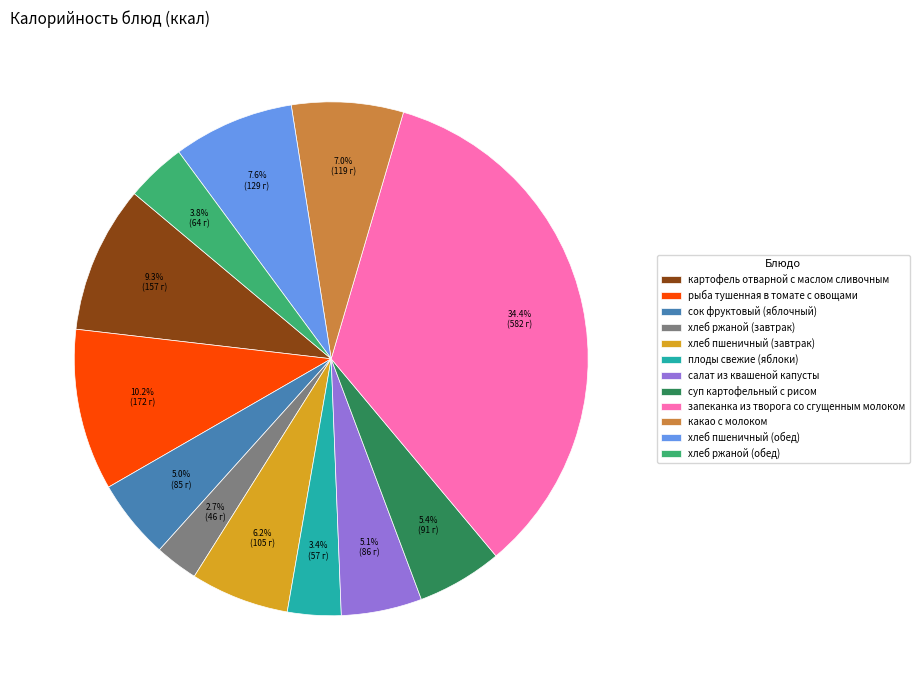

Which has a higher value, хлеб ржаной (обед) or рыба тушенная в томате с овощами?

рыба тушенная в томате с овощами